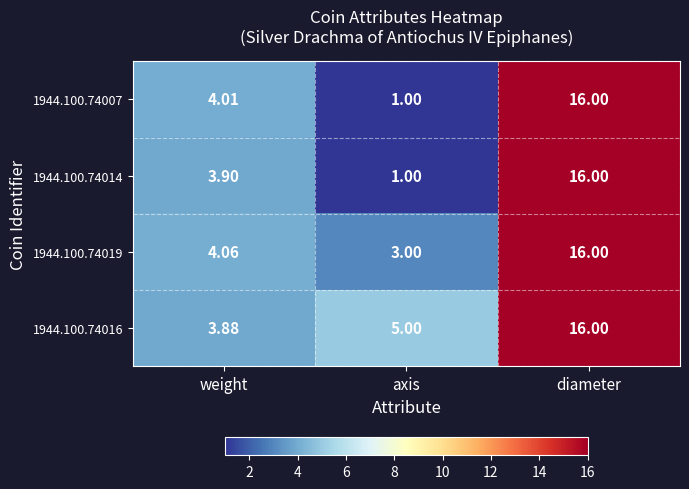

Where is 1944.100.74016 nearest to the value 9?

axis